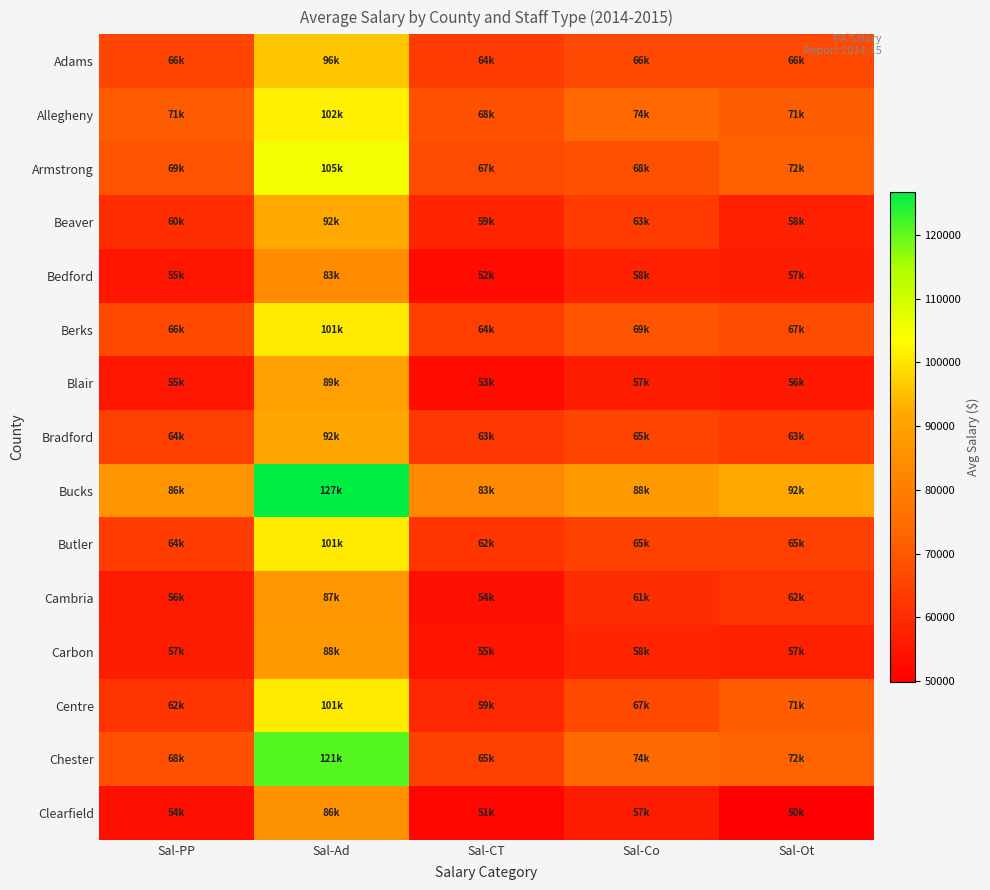

At which category is the sum across all series the highest?

Sal-Ad